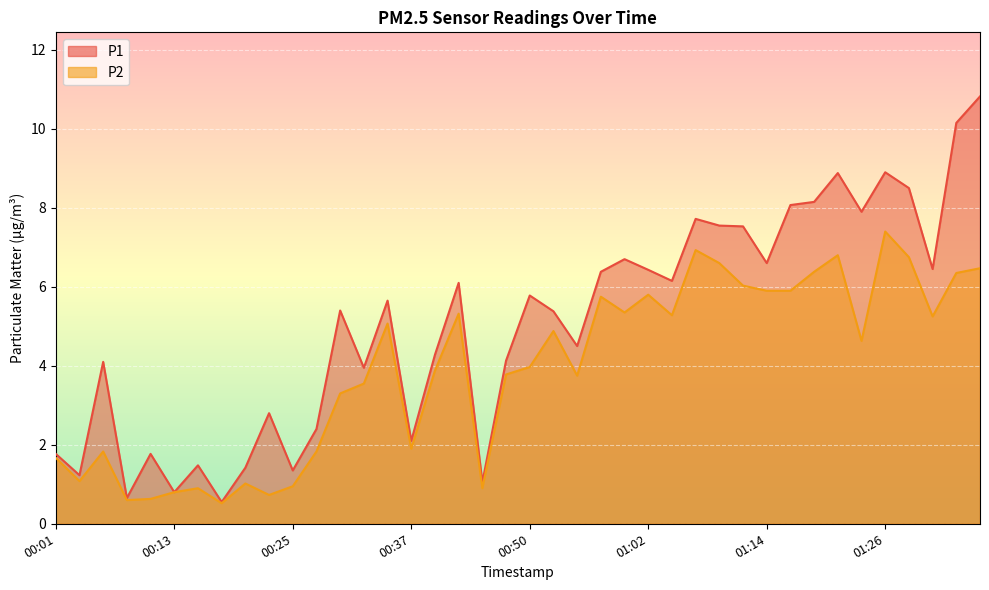

True or false: P1 has a value of 0.7 at 00:08.

True